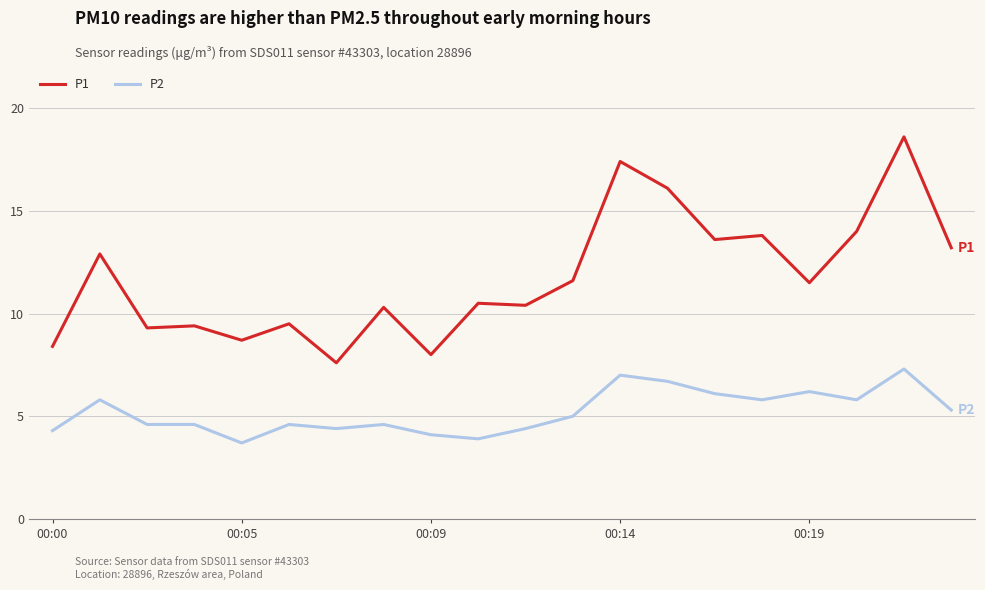

True or false: P1 and P2 intersect in this chart.

False